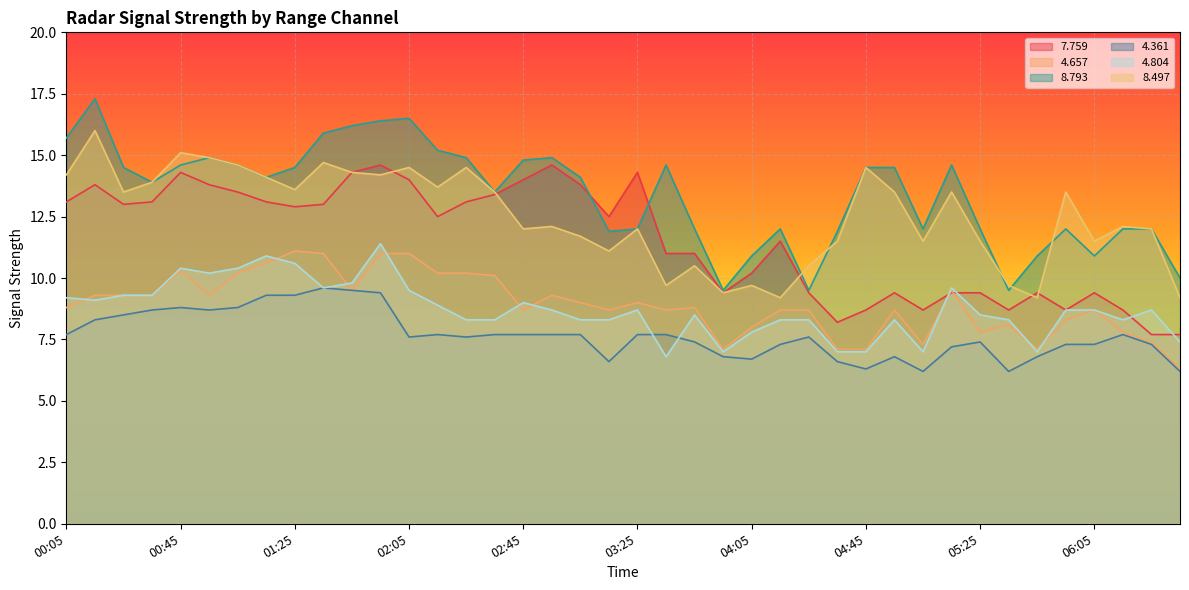

What are all the series names shown in the legend?

7.759, 4.657, 8.793, 4.361, 4.804, 8.497